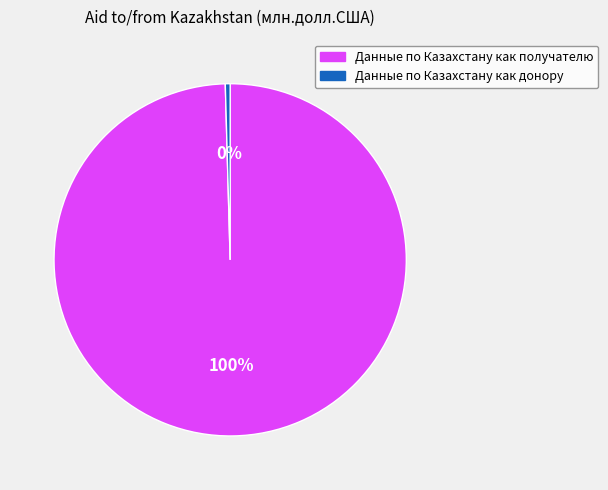

To the nearest percent, what is the average slice percentage?

50%